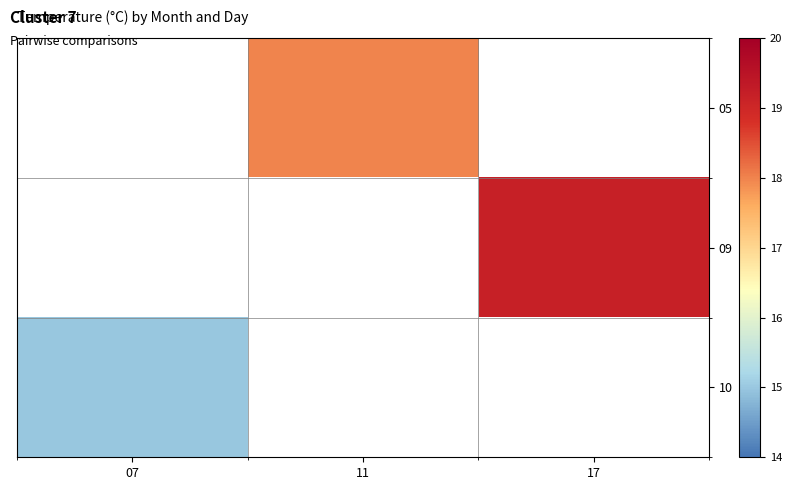

What is the maximum value for 10?

15.0